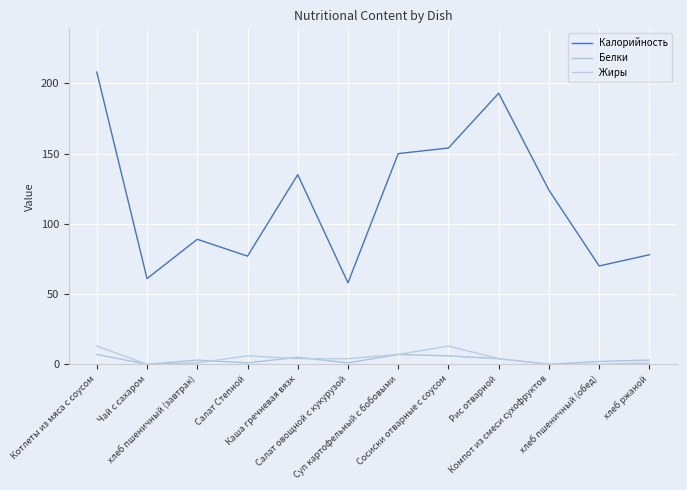

True or false: Белки and Жиры intersect in this chart.

True